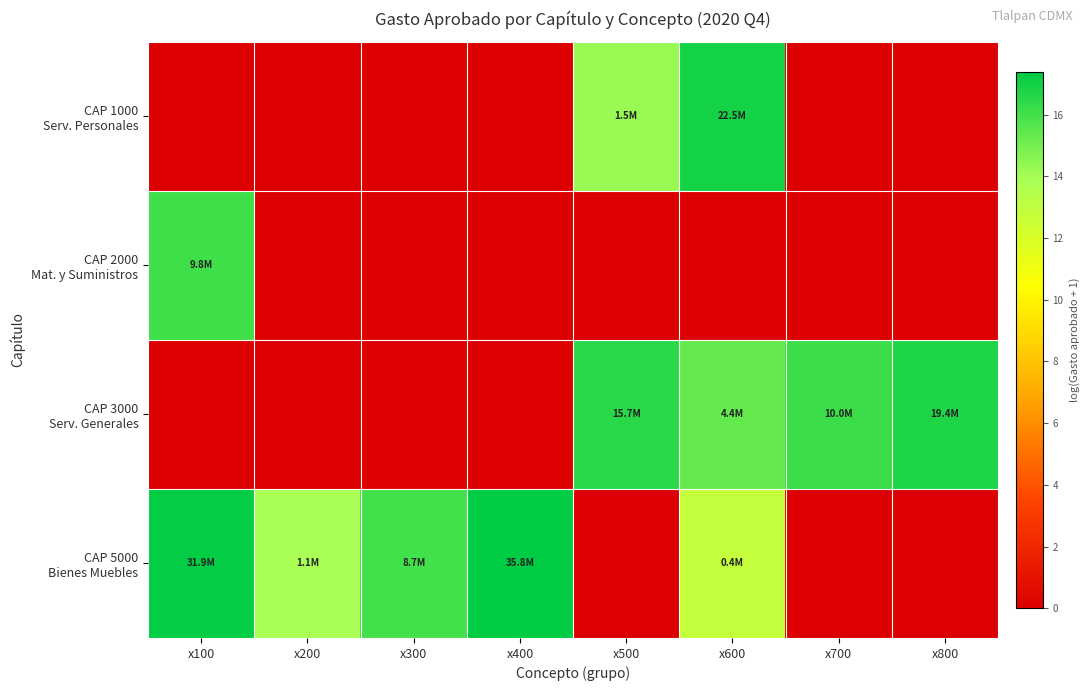

Which label corresponds to the smallest value in the chart?

x100